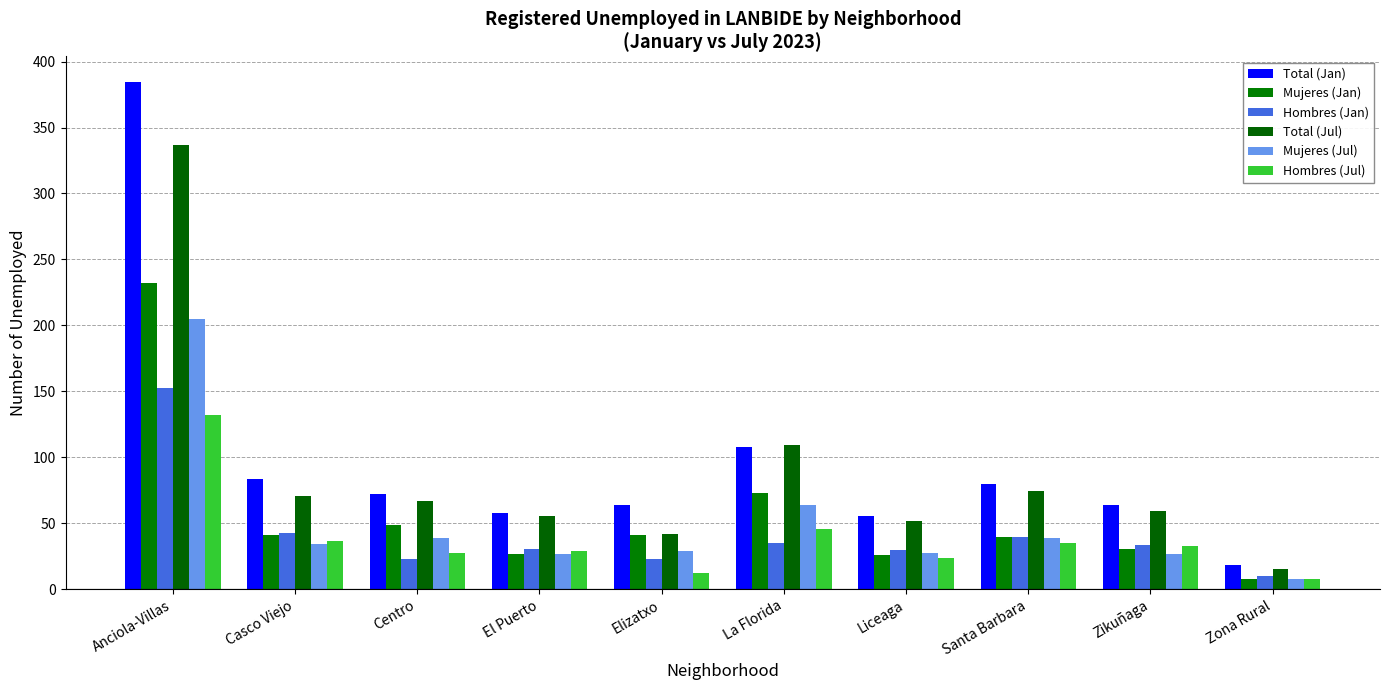

How many bars are there in total?

60